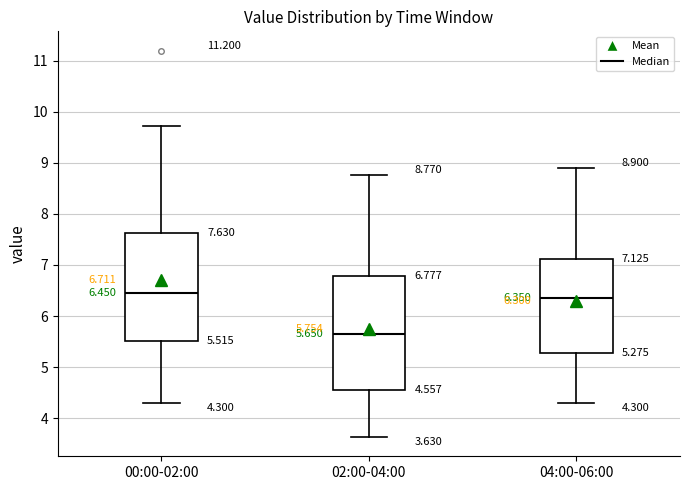

Which box is the tallest, from its lower edge to its upper edge?

02:00-04:00